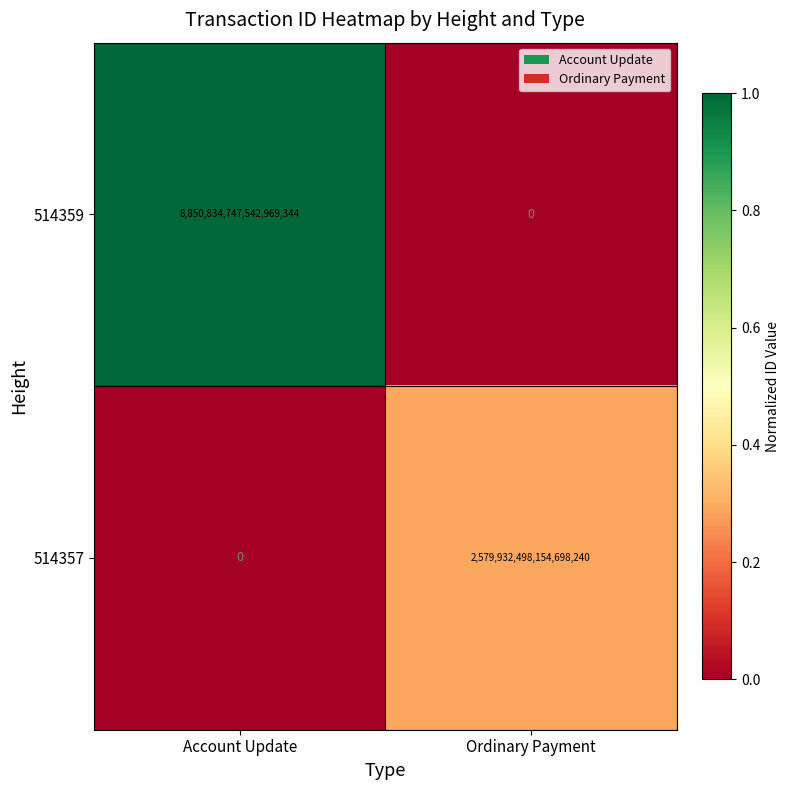

Which series changed the most between Account Update and Ordinary Payment?

514359